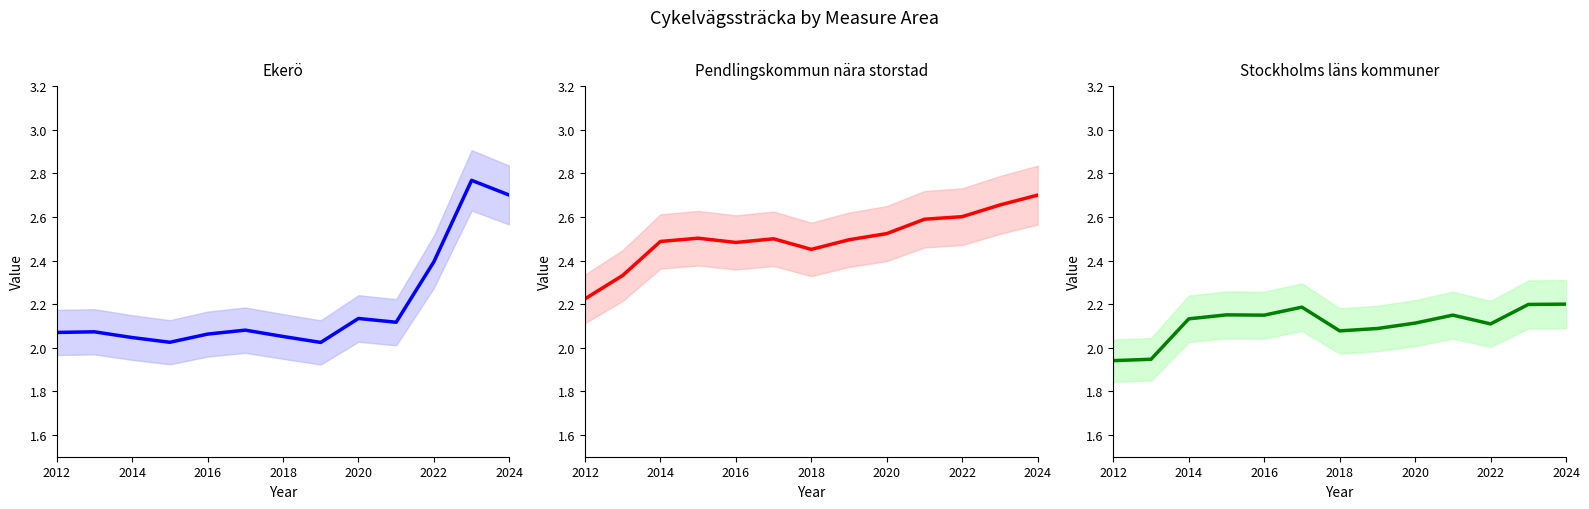

What is the value of the Stockholms läns kommuner point at the 11th from the left?

2.1